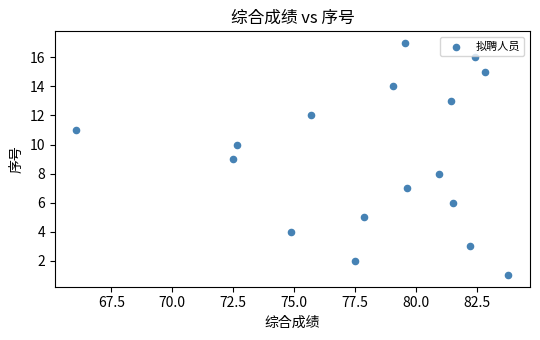

What is the range of Y values (max minus min)?

16